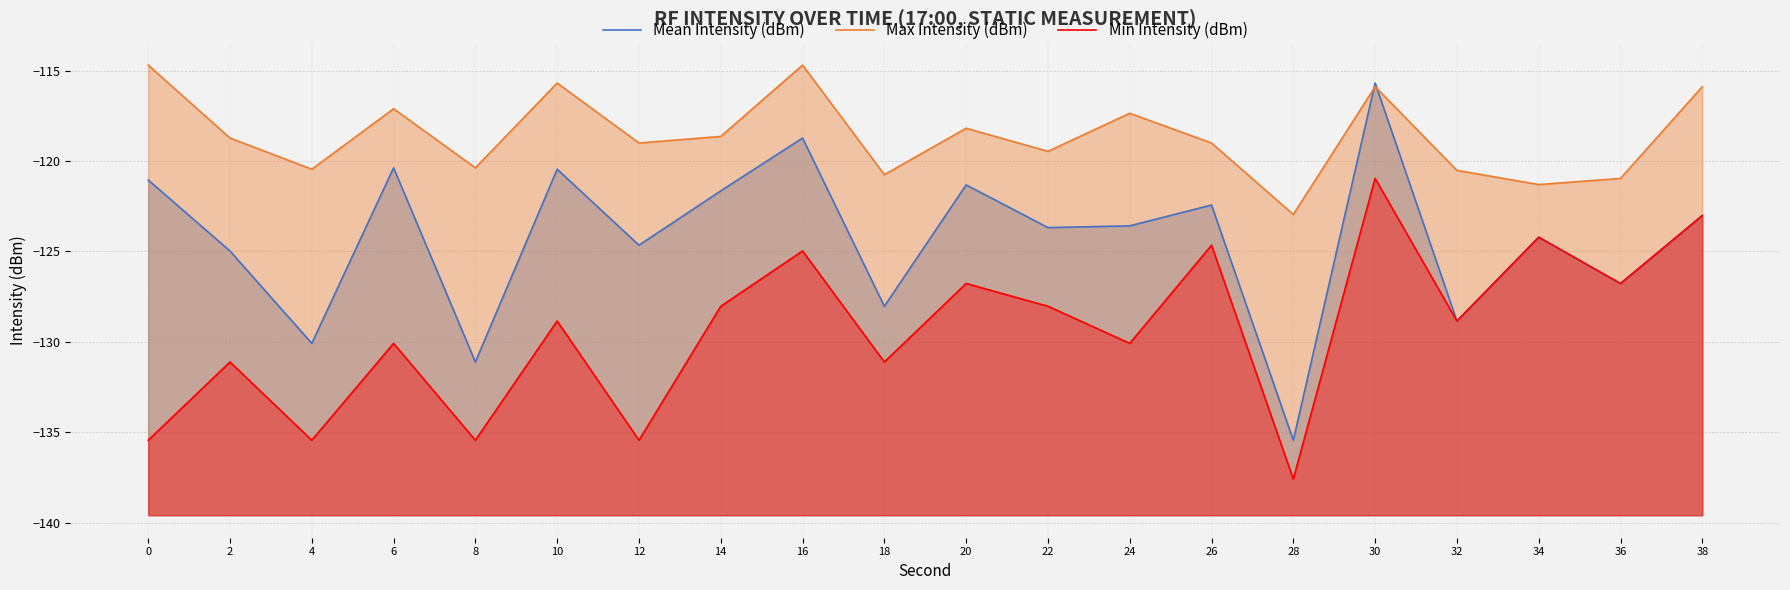

What is the minimum value for Max Intensity (dBm)?

-123.0